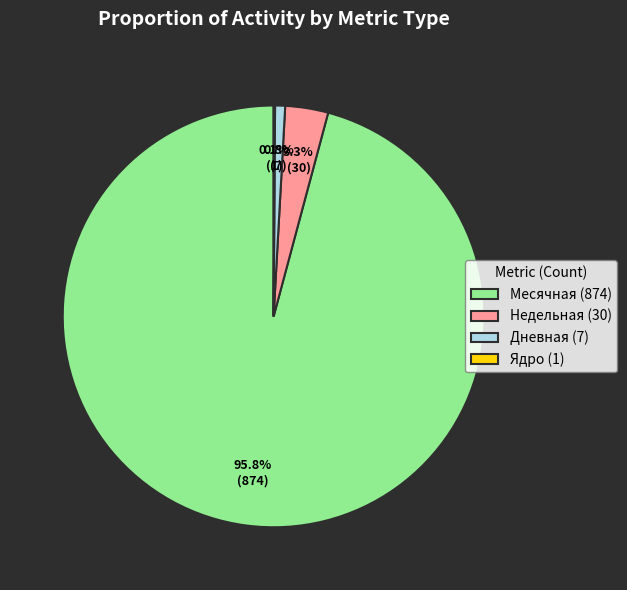

To the nearest percent, what is the average slice percentage?

25%